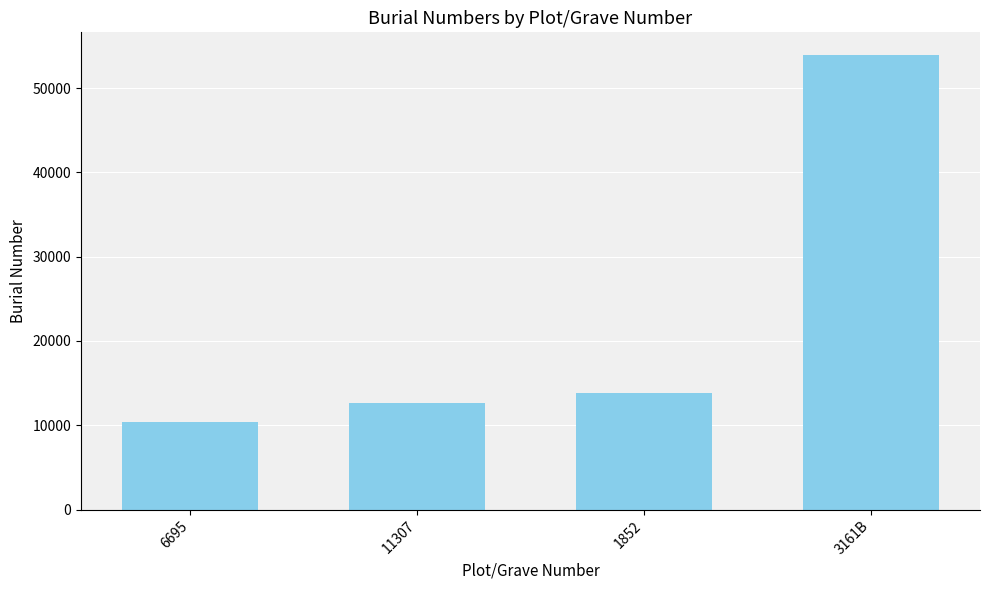

What is the greatest value displayed?

53930